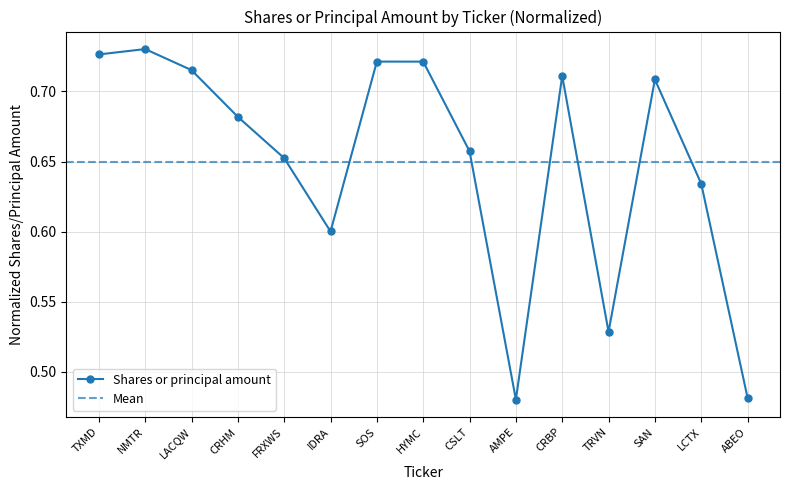

At which category does the data reach its first local peak?

NMTR